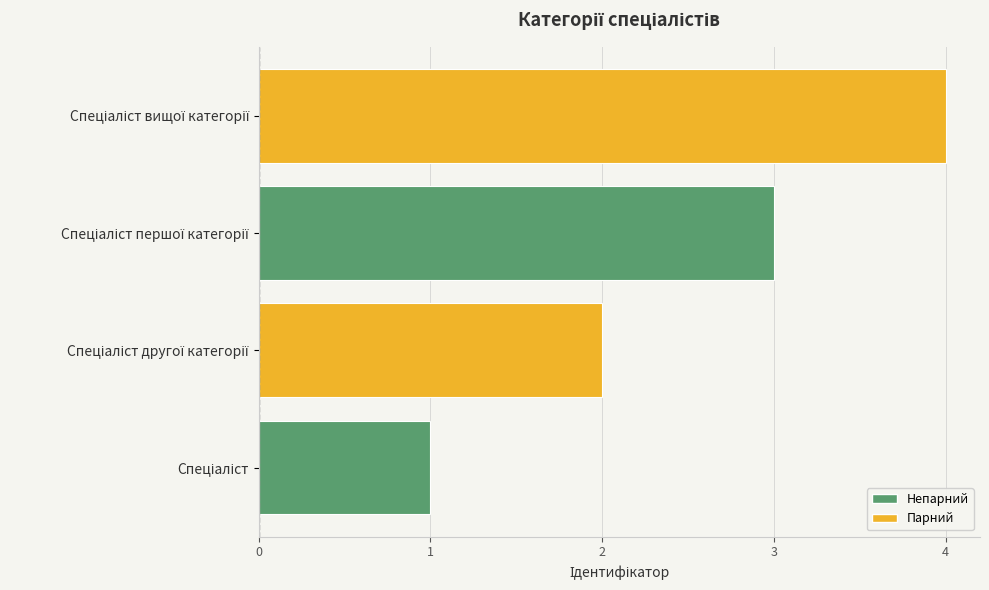

What is the maximum value shown in the chart?

4